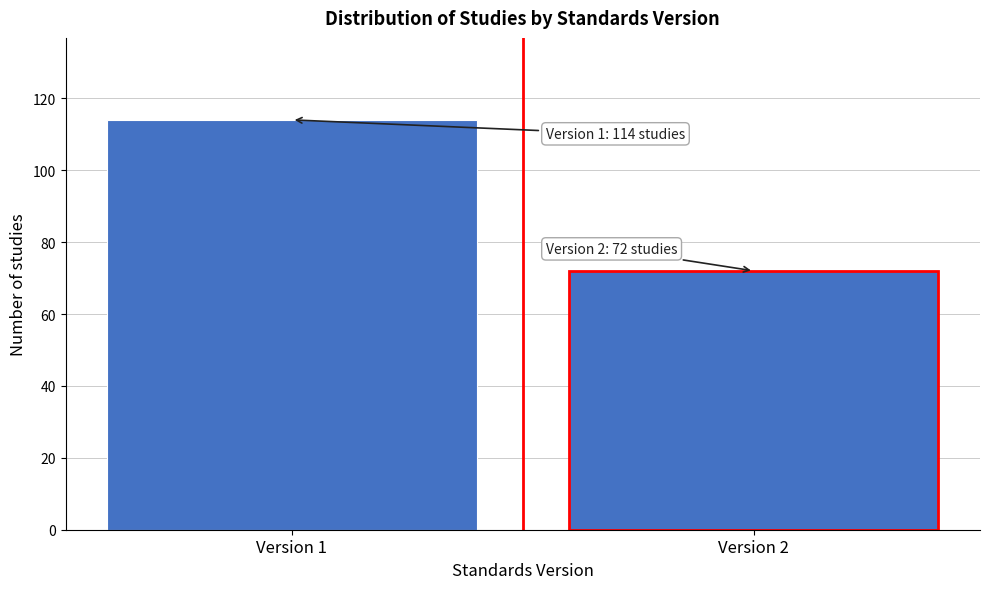

Reading left to right, what are all the values shown in this chart?

114	72